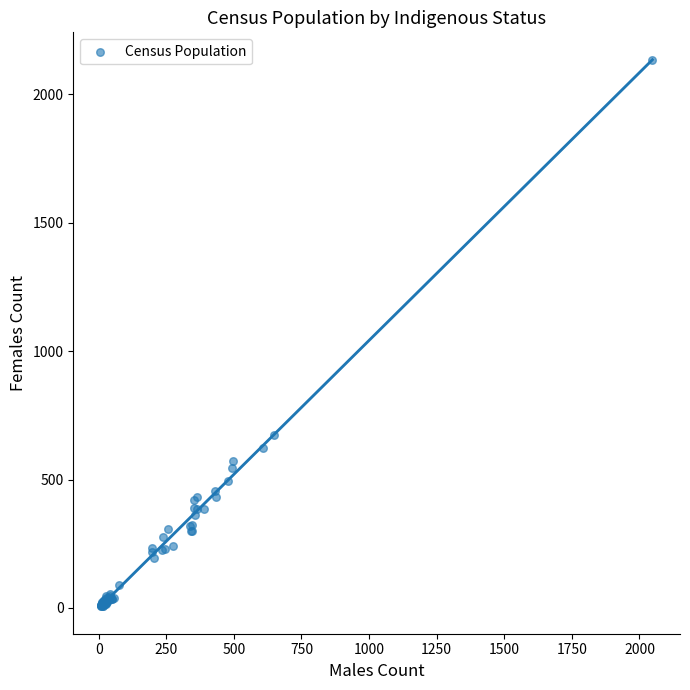

What Y value in the scatter plot is closest to 1070?

672